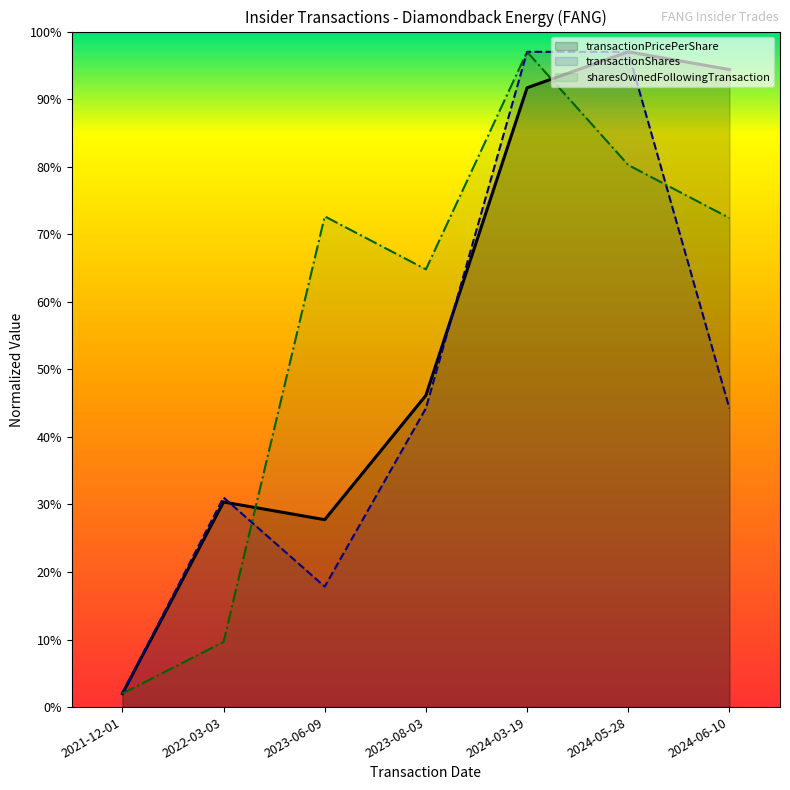

How many data points in transactionShares are less than 44?

3